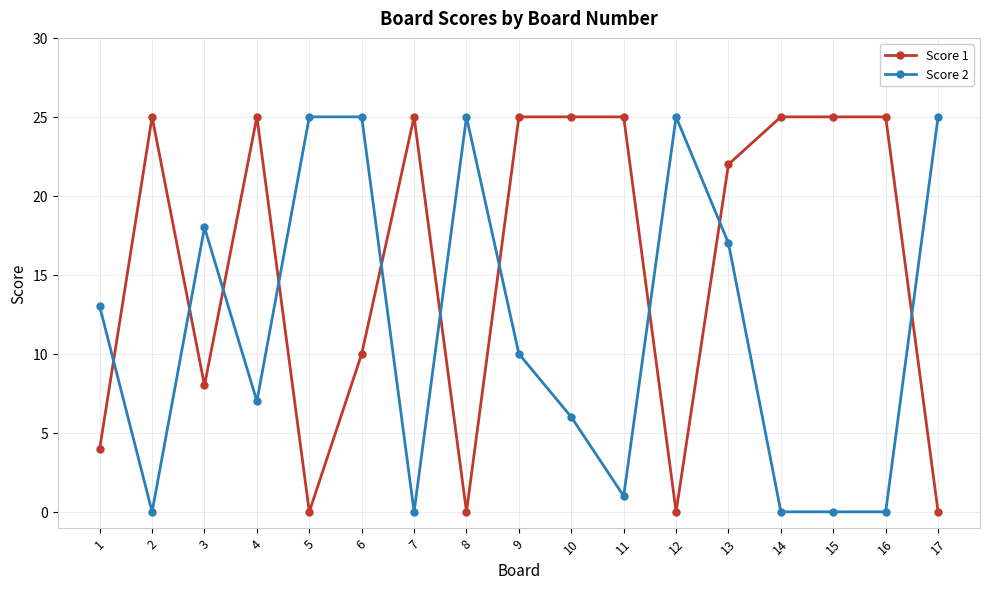

Rank the series at 4 from highest to lowest value.

Score 1, Score 2